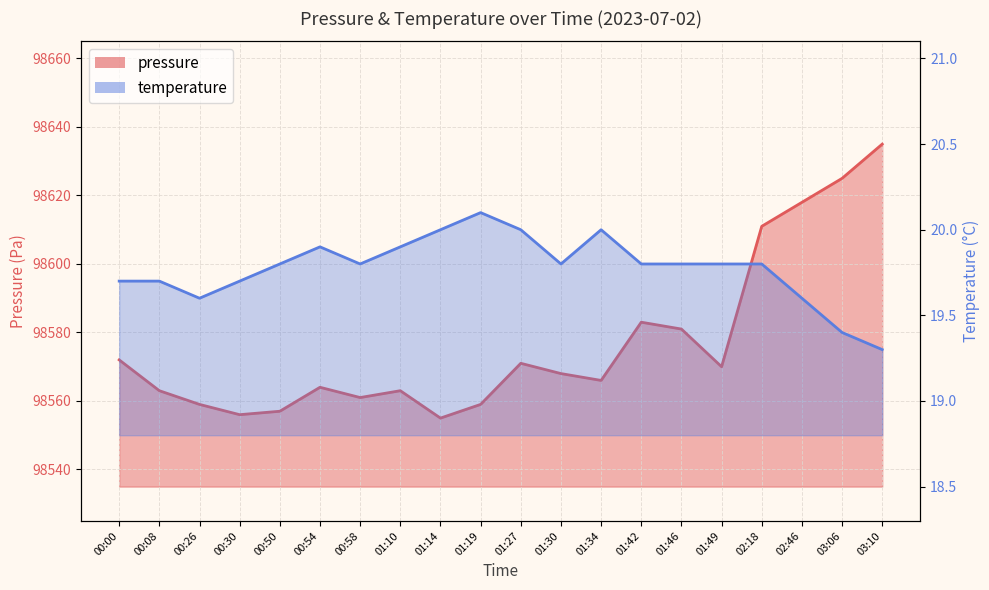

The pressure series shows 54026.5 at 01:49. True or false?

False